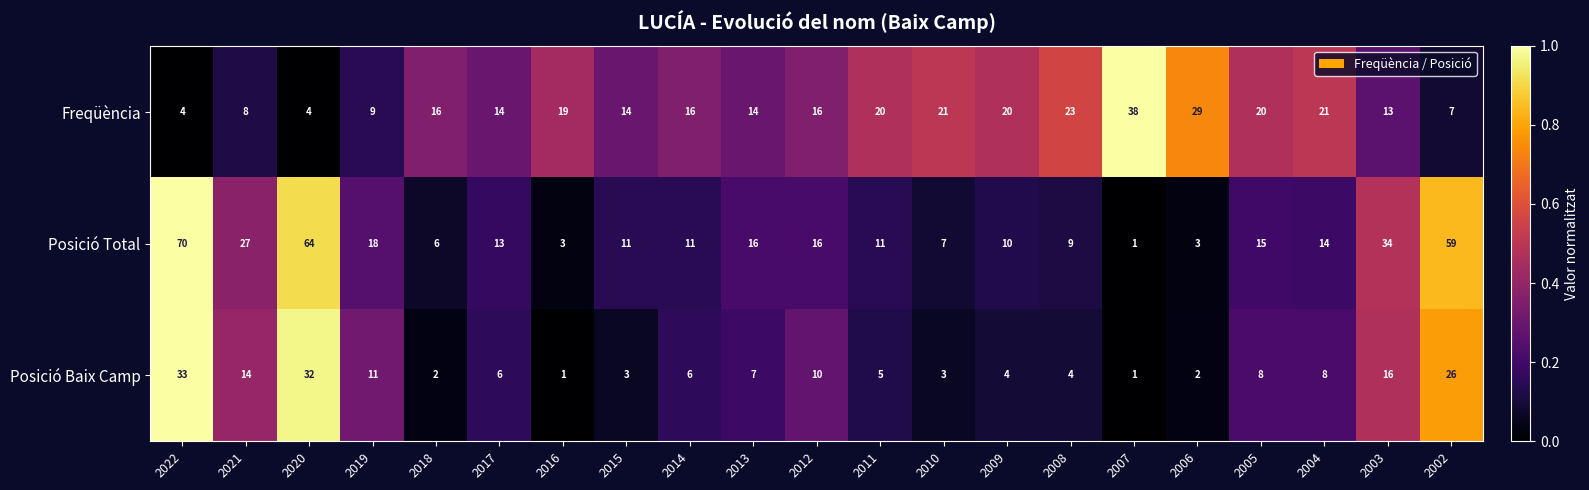

Which series changed the most between 2020 and 2002?

Posició Baix Camp